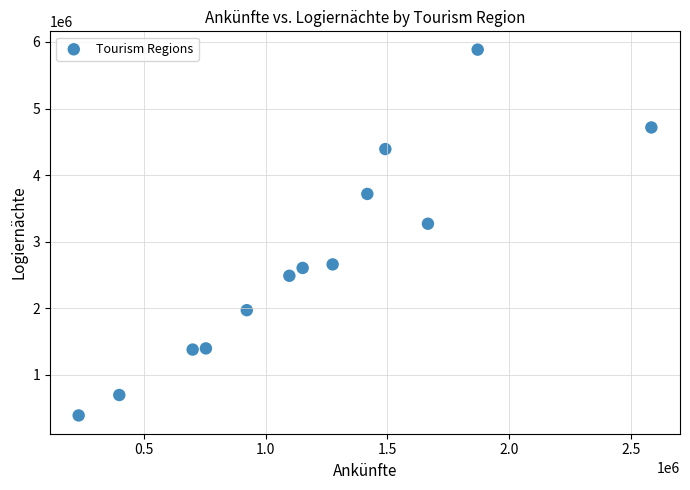

What is the range of X values (max minus min)?

2348991